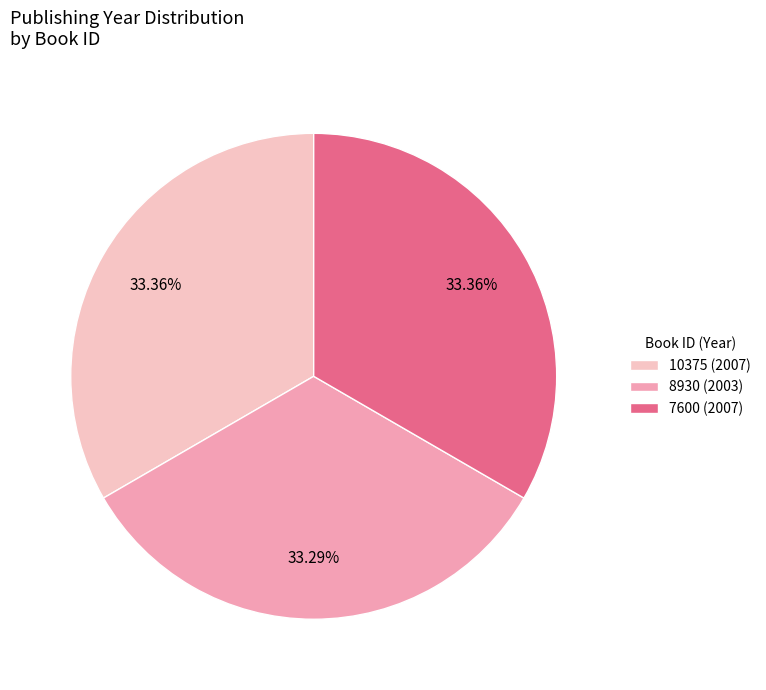

Does 10375 represent more than half of the total?

No